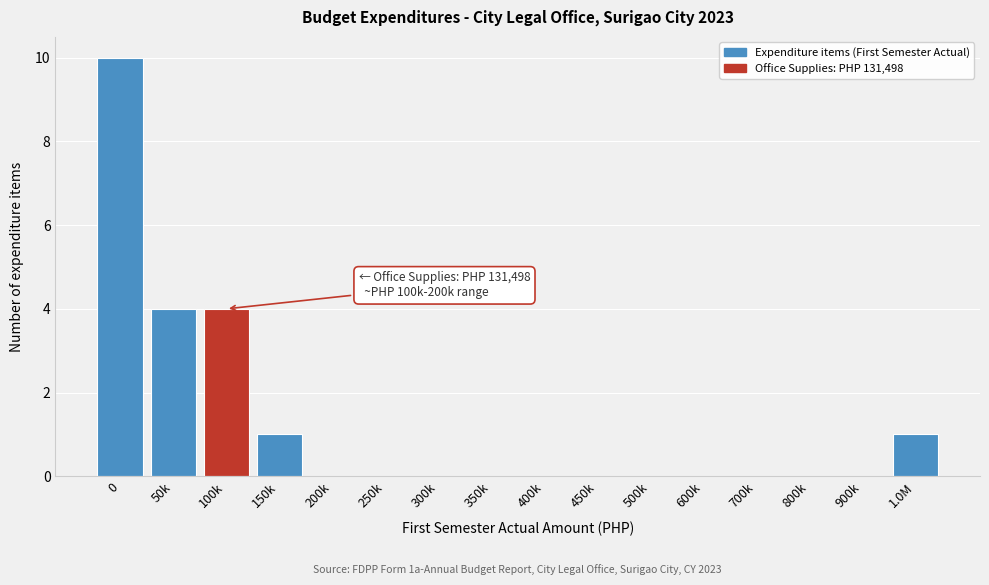

Reading right to left, extract all data points from this chart.

1.0M=1	900k=0	800k=0	700k=0	600k=0	500k=0	450k=0	400k=0	350k=0	300k=0	250k=0	200k=0	150k=1	100k=4	50k=4	0=10